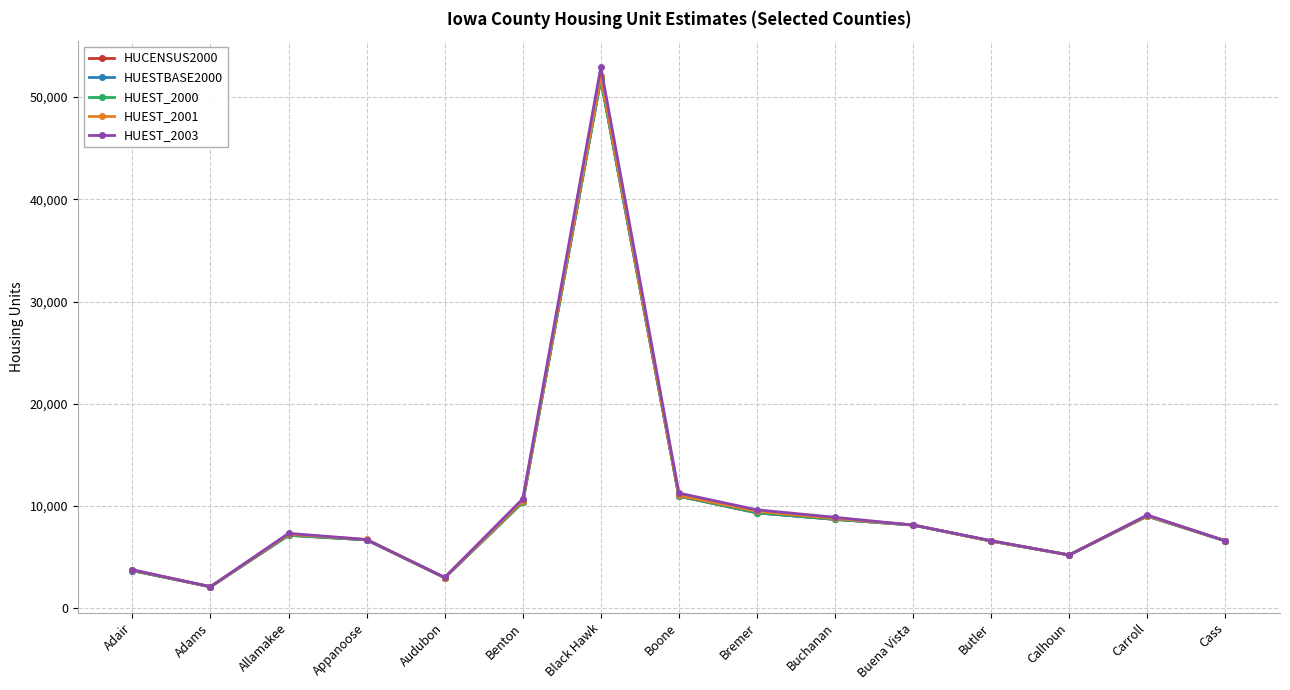

What is the difference between the highest and lowest values at Boone?

300